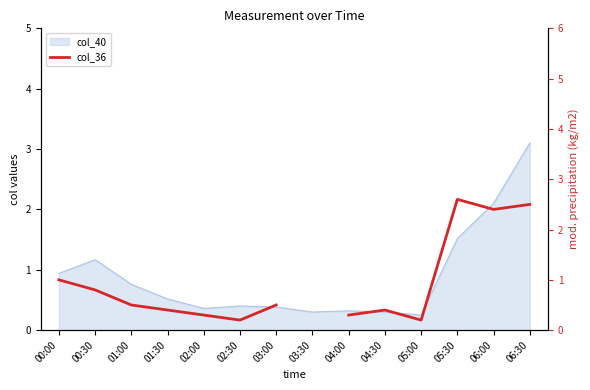

What value does the data have at 02:00?

0.3